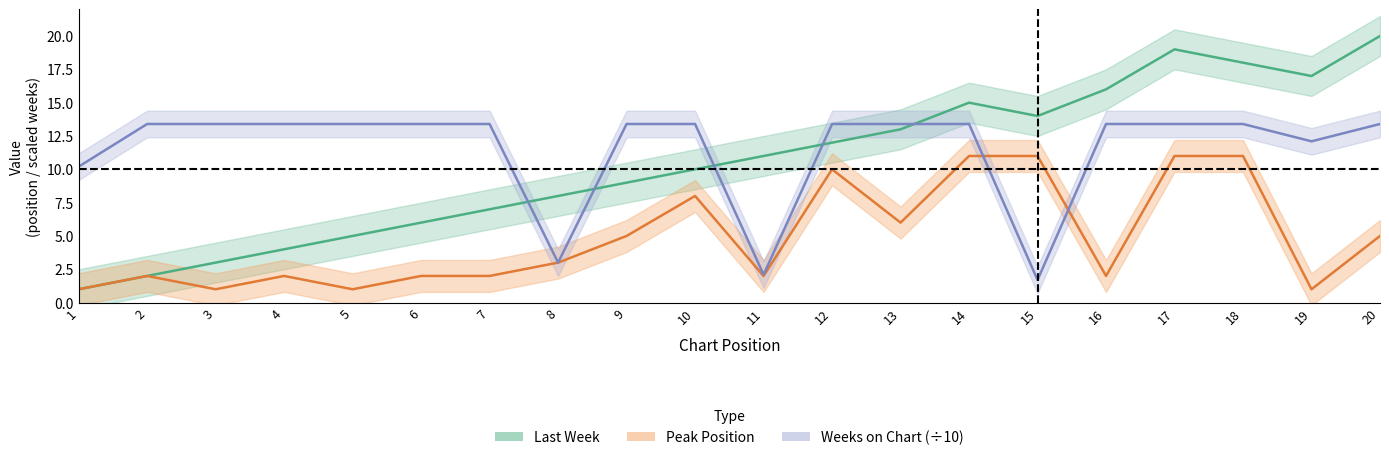

How many data points does each series have?

20